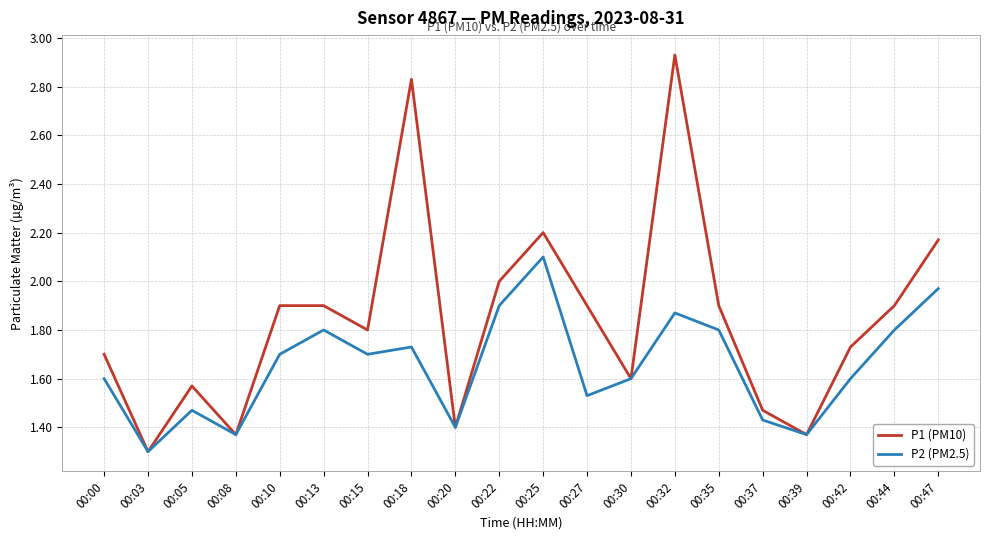

What are all the series names shown in the legend?

P1 (PM10), P2 (PM2.5)